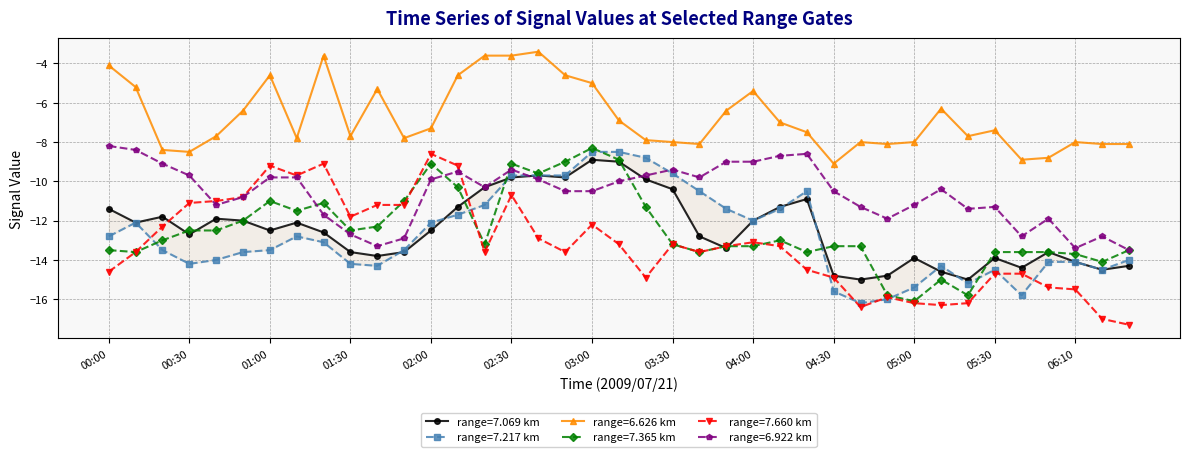

Reading left to right, transcribe all the data shown in this chart.

7.069: 00:00=-11.4	00:10=-12.1	00:20=-11.8	00:30=-12.7	00:40=-11.9	00:50=-12.0	01:00=-12.5	01:10=-12.1	01:20=-12.6	01:30=-13.6	01:40=-13.8	01:50=-13.6	02:00=-12.5	02:10=-11.3	02:20=-10.3	02:30=-9.8	02:40=-9.7	02:50=-9.8	03:00=-8.9	03:10=-9.0	03:20=-9.9	03:30=-10.4	03:40=-12.8	03:50=-13.4	04:00=-12.0	04:10=-11.3	04:20=-10.9	04:30=-14.8	04:40=-15.0	04:50=-14.8	05:00=-13.9	05:10=-14.6	05:20=-15.0	05:30=-13.9	05:40=-14.4	06:00=-13.6	06:10=-14.1	06:20=-14.5	06:30=-14.3
7.217: 00:00=-12.8	00:10=-12.1	00:20=-13.5	00:30=-14.2	00:40=-14.0	00:50=-13.6	01:00=-13.5	01:10=-12.8	01:20=-13.1	01:30=-14.2	01:40=-14.3	01:50=-13.5	02:00=-12.1	02:10=-11.7	02:20=-11.2	02:30=-9.7	02:40=-9.7	02:50=-9.7	03:00=-8.5	03:10=-8.5	03:20=-8.8	03:30=-9.6	03:40=-10.5	03:50=-11.4	04:00=-12.0	04:10=-11.4	04:20=-10.5	04:30=-15.6	04:40=-16.2	04:50=-16.0	05:00=-15.4	05:10=-14.3	05:20=-15.2	05:30=-14.5	05:40=-15.8	06:00=-14.1	06:10=-14.1	06:20=-14.5	06:30=-14.0
6.626: 00:00=-4.1	00:10=-5.2	00:20=-8.4	00:30=-8.5	00:40=-7.7	00:50=-6.4	01:00=-4.6	01:10=-7.8	01:20=-3.6	01:30=-7.7	01:40=-5.3	01:50=-7.8	02:00=-7.3	02:10=-4.6	02:20=-3.6	02:30=-3.6	02:40=-3.4	02:50=-4.6	03:00=-5.0	03:10=-6.9	03:20=-7.9	03:30=-8.0	03:40=-8.1	03:50=-6.4	04:00=-5.4	04:10=-7.0	04:20=-7.5	04:30=-9.1	04:40=-8.0	04:50=-8.1	05:00=-8.0	05:10=-6.3	05:20=-7.7	05:30=-7.4	05:40=-8.9	06:00=-8.8	06:10=-8.0	06:20=-8.1	06:30=-8.1
7.365: 00:00=-13.5	00:10=-13.6	00:20=-13.0	00:30=-12.5	00:40=-12.5	00:50=-12.0	01:00=-11.0	01:10=-11.5	01:20=-11.1	01:30=-12.5	01:40=-12.3	01:50=-11.0	02:00=-9.1	02:10=-10.3	02:20=-13.2	02:30=-9.1	02:40=-9.6	02:50=-9.0	03:00=-8.3	03:10=-8.9	03:20=-11.3	03:30=-13.2	03:40=-13.6	03:50=-13.3	04:00=-13.3	04:10=-13.0	04:20=-13.6	04:30=-13.3	04:40=-13.3	04:50=-15.8	05:00=-16.1	05:10=-15.0	05:20=-15.8	05:30=-13.6	05:40=-13.6	06:00=-13.6	06:10=-13.7	06:20=-14.1	06:30=-13.5
7.660: 00:00=-14.6	00:10=-13.6	00:20=-12.3	00:30=-11.1	00:40=-11.0	00:50=-10.8	01:00=-9.2	01:10=-9.7	01:20=-9.1	01:30=-11.8	01:40=-11.2	01:50=-11.2	02:00=-8.6	02:10=-9.2	02:20=-13.6	02:30=-10.7	02:40=-12.9	02:50=-13.6	03:00=-12.2	03:10=-13.2	03:20=-14.9	03:30=-13.2	03:40=-13.6	03:50=-13.3	04:00=-13.1	04:10=-13.3	04:20=-14.5	04:30=-14.9	04:40=-16.4	04:50=-15.9	05:00=-16.2	05:10=-16.3	05:20=-16.2	05:30=-14.7	05:40=-14.7	06:00=-15.4	06:10=-15.5	06:20=-17.0	06:30=-17.3
6.922: 00:00=-8.2	00:10=-8.4	00:20=-9.1	00:30=-9.7	00:40=-11.2	00:50=-10.8	01:00=-9.8	01:10=-9.8	01:20=-11.7	01:30=-12.7	01:40=-13.3	01:50=-12.9	02:00=-9.9	02:10=-9.5	02:20=-10.3	02:30=-9.4	02:40=-9.9	02:50=-10.5	03:00=-10.5	03:10=-10.0	03:20=-9.7	03:30=-9.4	03:40=-9.8	03:50=-9.0	04:00=-9.0	04:10=-8.7	04:20=-8.6	04:30=-10.5	04:40=-11.3	04:50=-11.9	05:00=-11.2	05:10=-10.4	05:20=-11.4	05:30=-11.3	05:40=-12.8	06:00=-11.9	06:10=-13.4	06:20=-12.8	06:30=-13.5